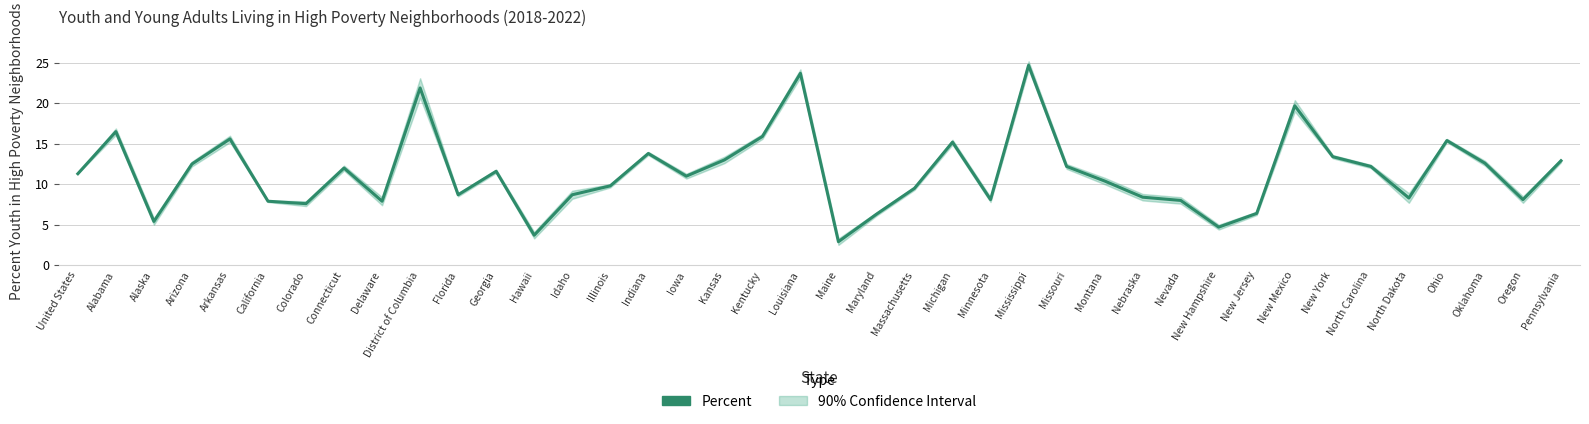

What is the maximum value shown in the chart?

24.7